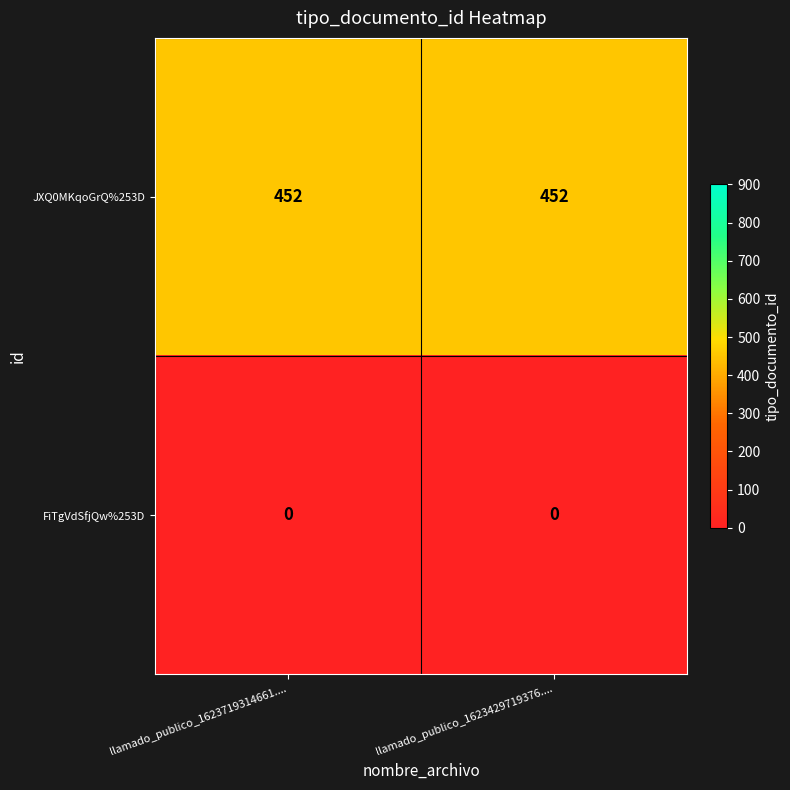

What is the difference between the highest and lowest values at llamado_publico_1623429719376....?

452